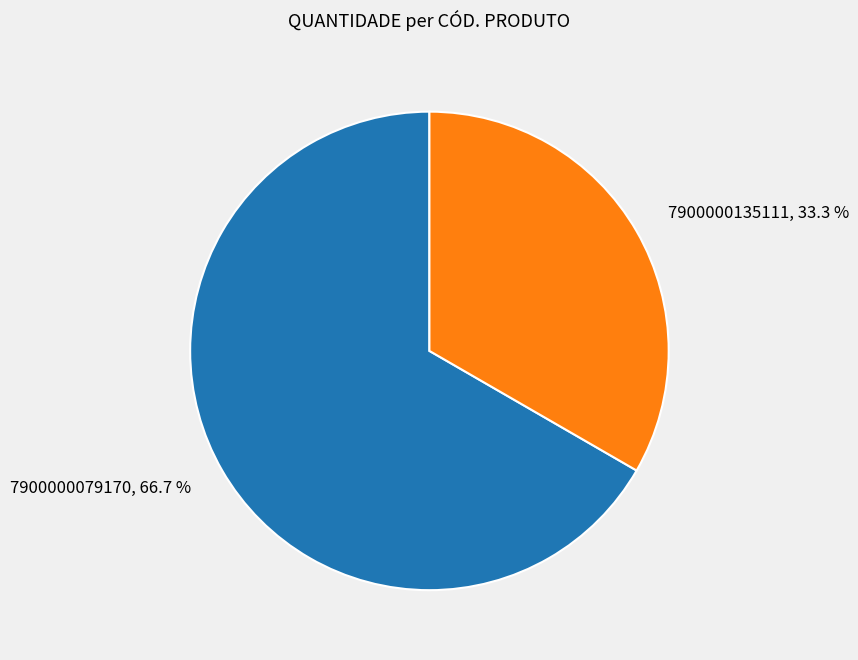

Between 7900000079170 and 7900000135111, which is larger?

7900000079170